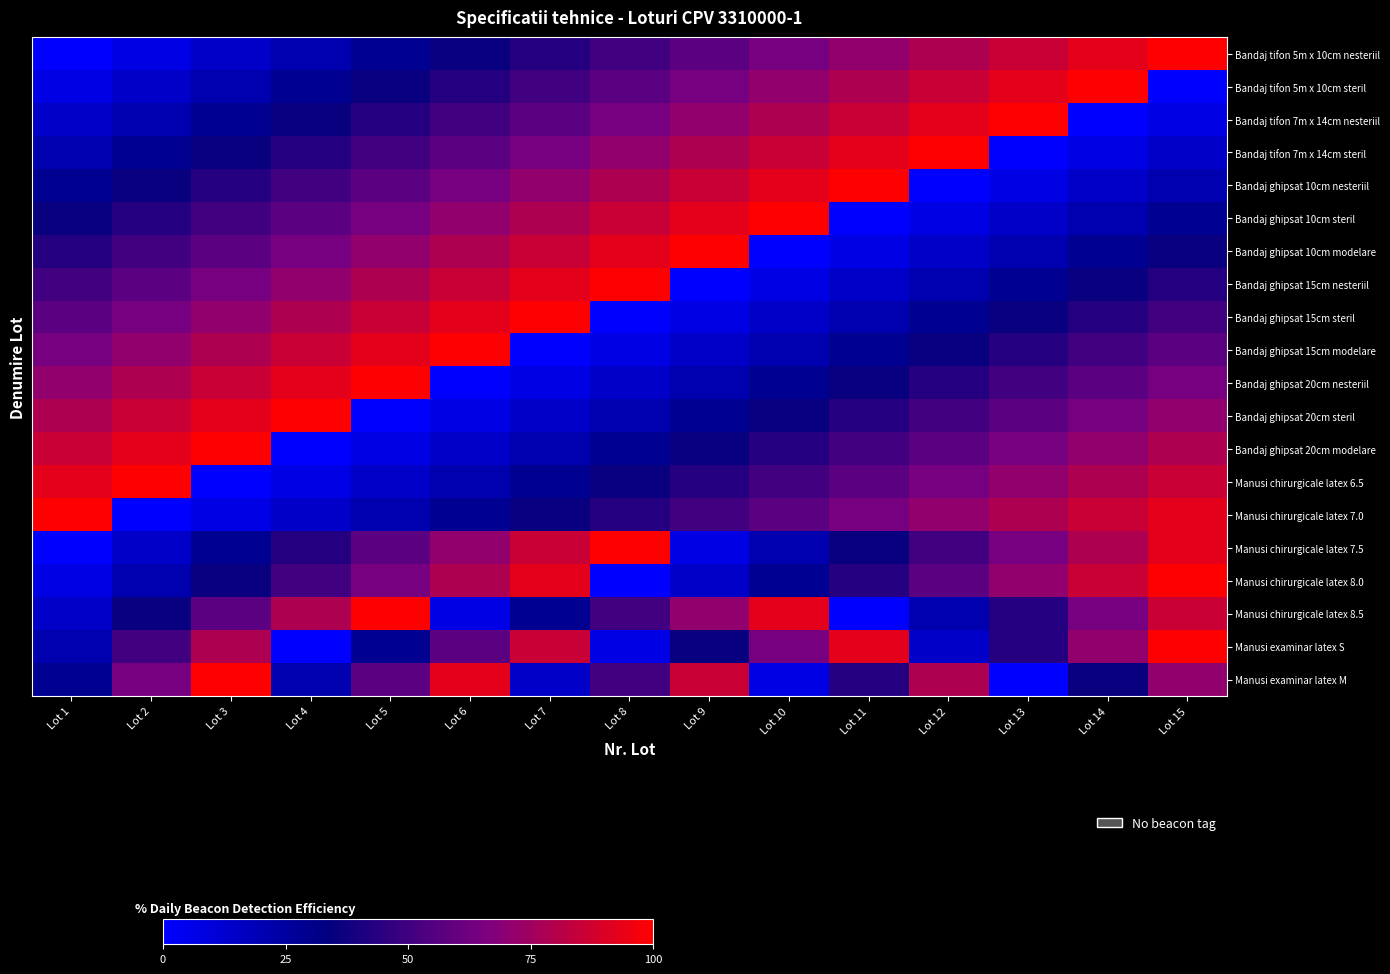

What is the difference between the highest and lowest values at Lot 2?

100.0